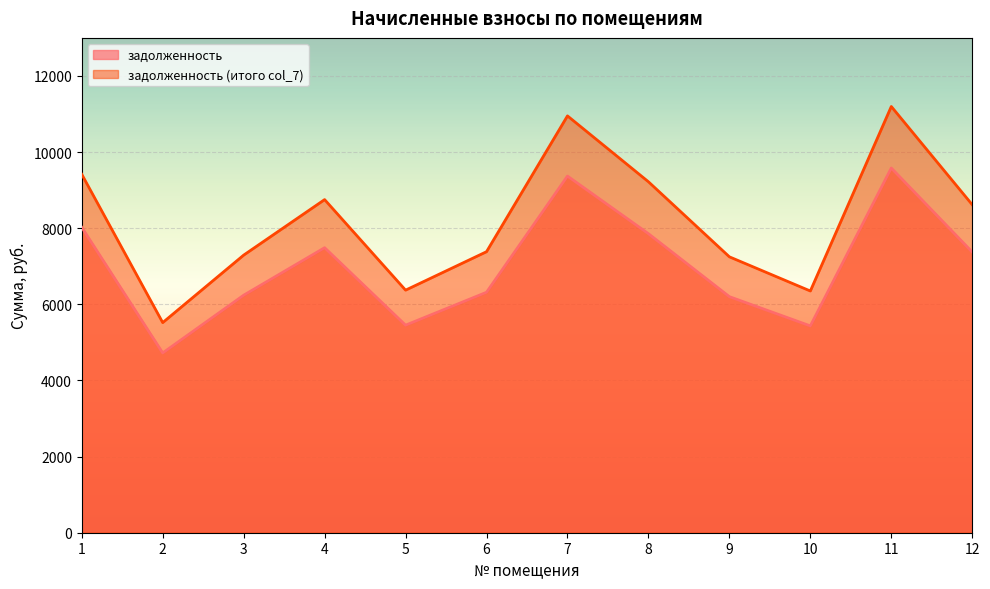

Read the задолженность (итого col_7) value at 2.

5520.2